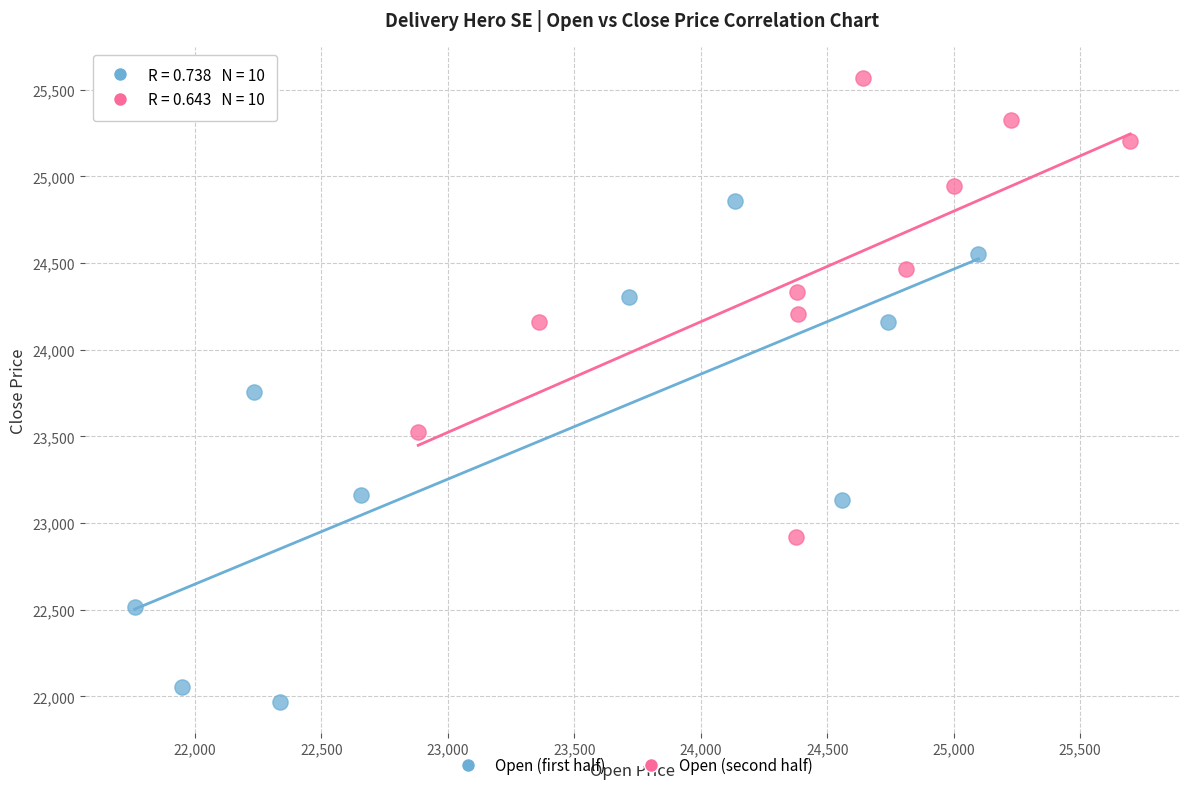

What are all the series names shown in the legend?

Open (first half), Open (second half)